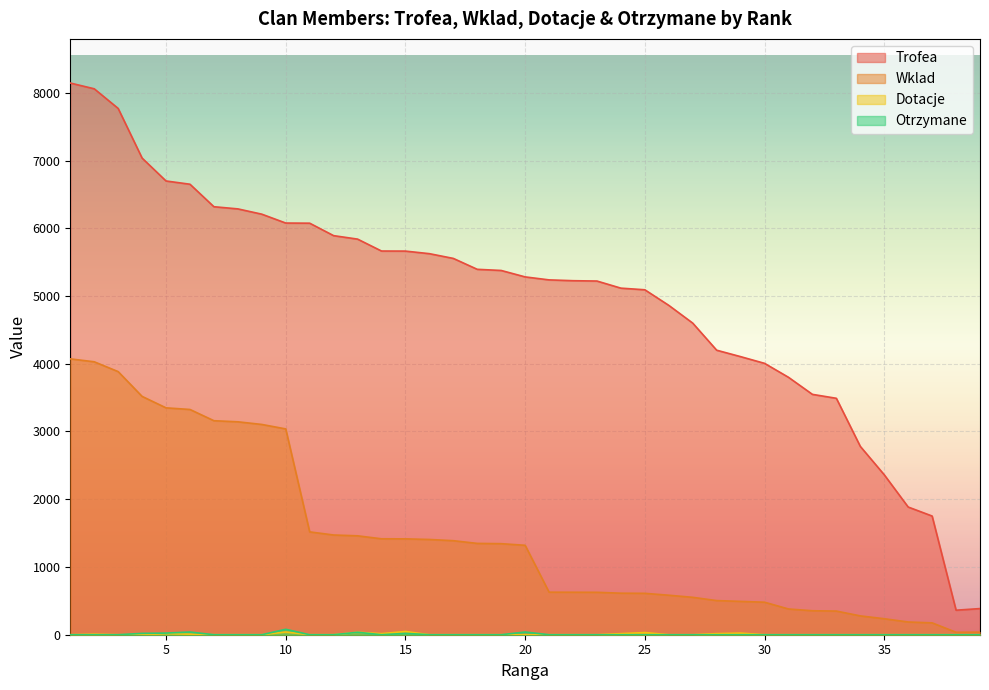

At how many categories does at least one series exceed 3050?

33